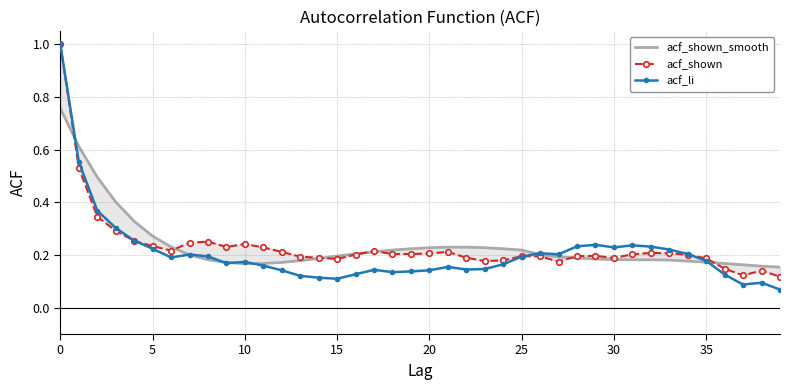

Which series has the largest range (max minus min)?

acf_li